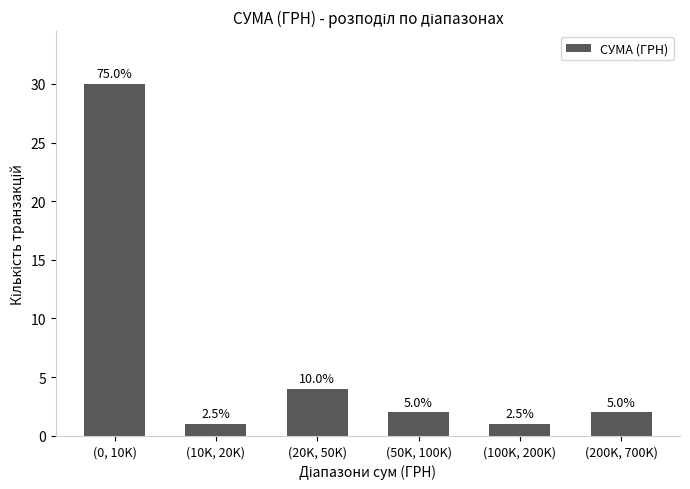

How many bars are there in total?

6